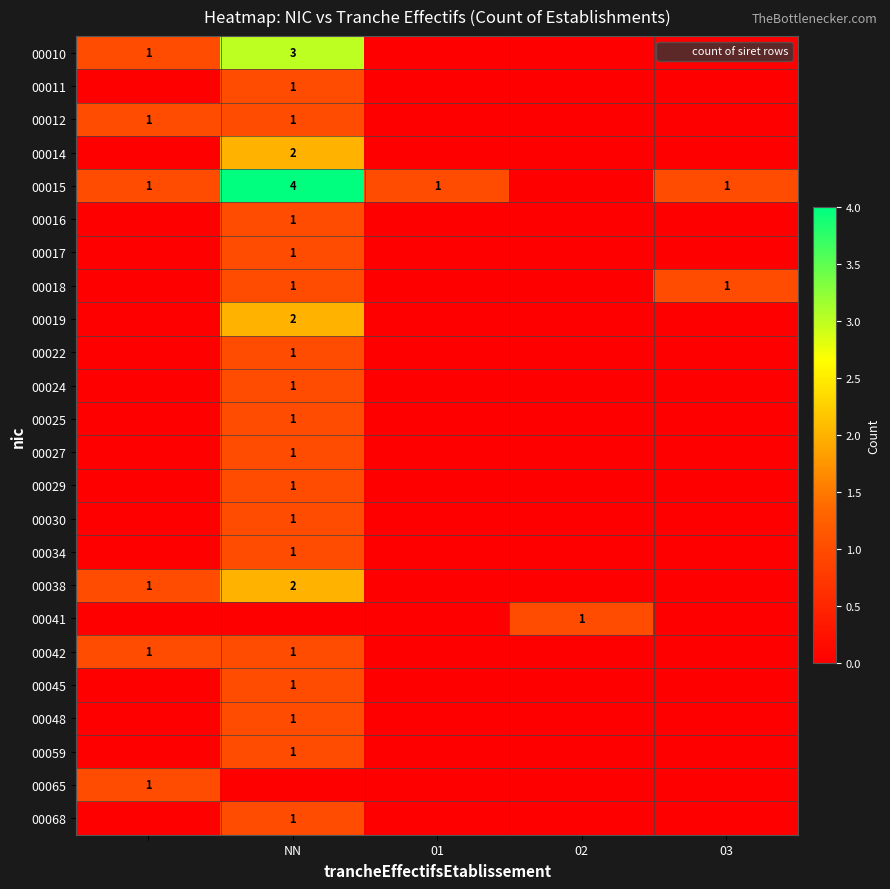

Count the 00012 values in the range 0 to 1.

5